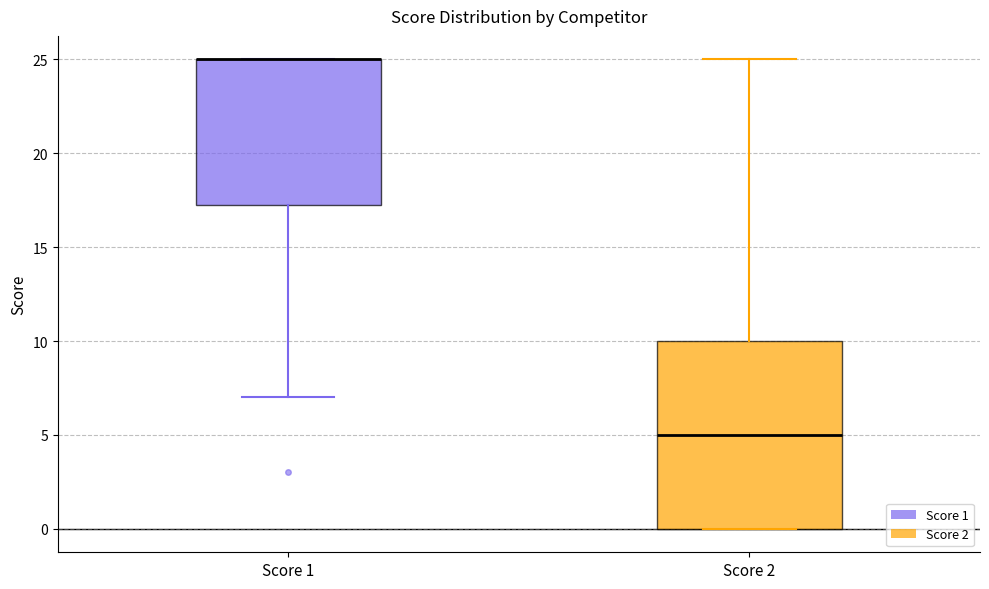

Reading left to right, read every box against the y-axis: the position of its median line, the range the box covers, and the ends of its whiskers. The values are not printed on the chart, so give them approximately, as read against the axis.

Score 1: median 25.0 (drawn on the box's upper edge), box 17.5 to 25.0, whiskers 7.0 to 25.0
Score 2: median 5.0, box 0.0 to 10.0, whiskers 0.0 to 25.0